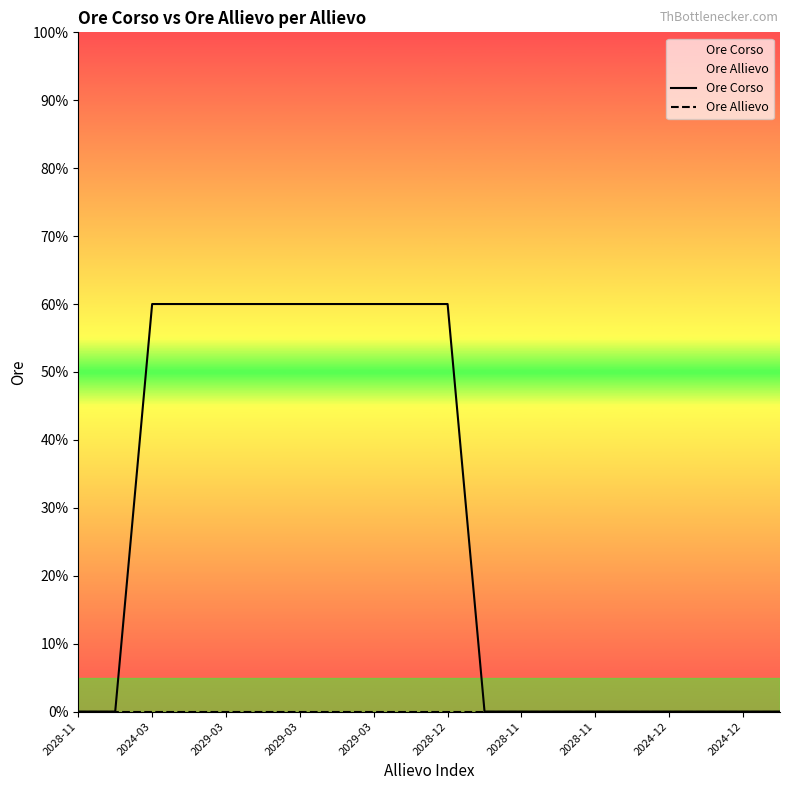

Which category has the highest value in the Ore Allievo series?

2028-11